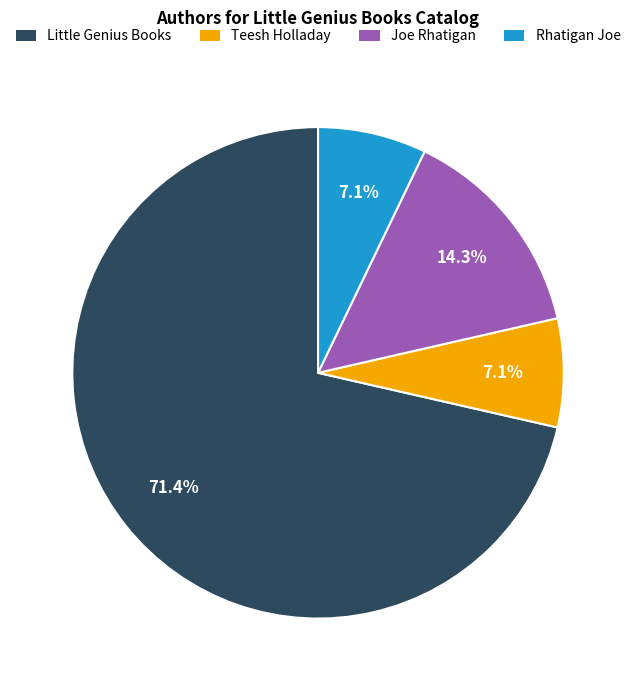

Is there any slice that represents more than half of the pie?

Yes